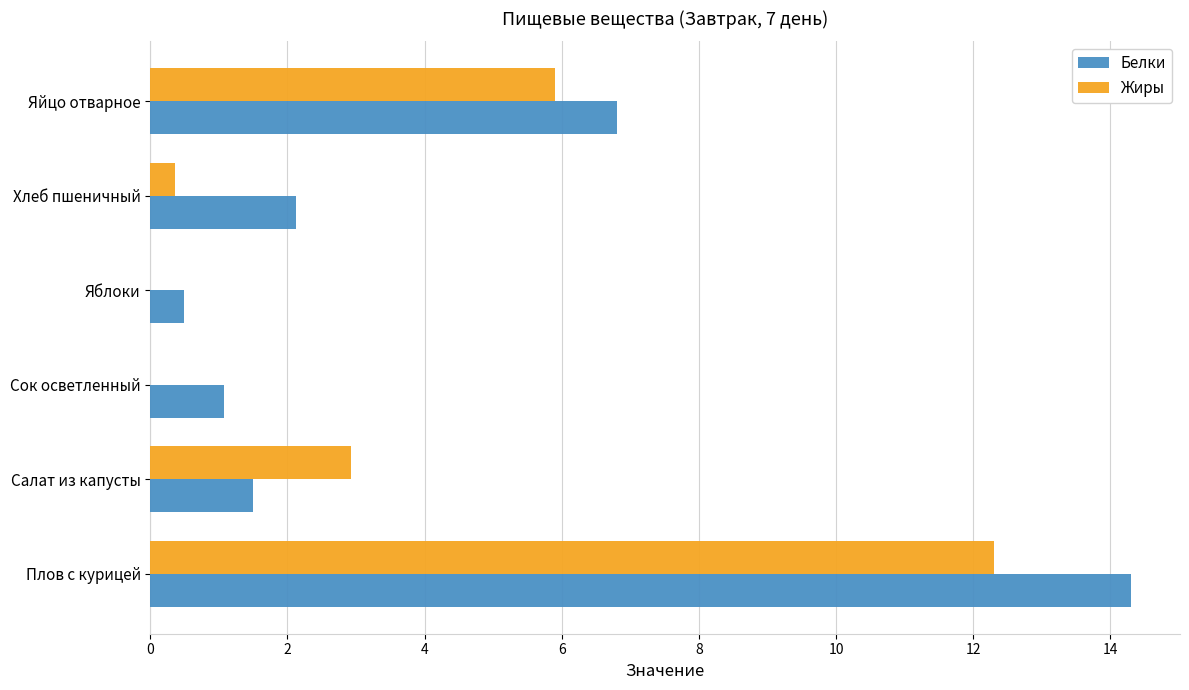

The value of Белки at Салат из капусты is 1.5. True or false?

True